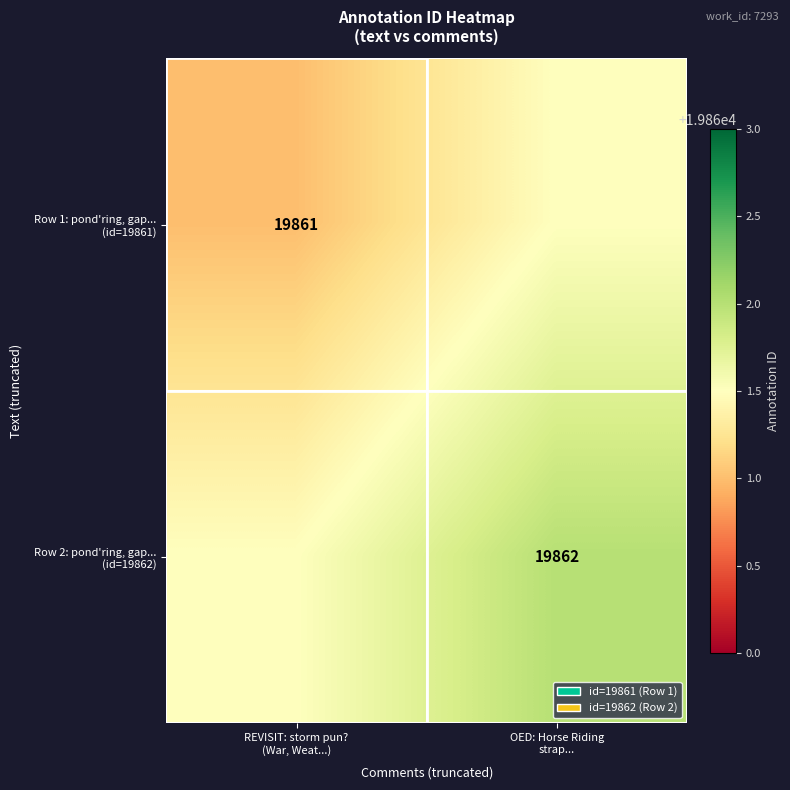

Which has a higher value, OED: Horse Riding
strap... or REVISIT: storm pun?
(War, Weat...)?

OED: Horse Riding
strap...